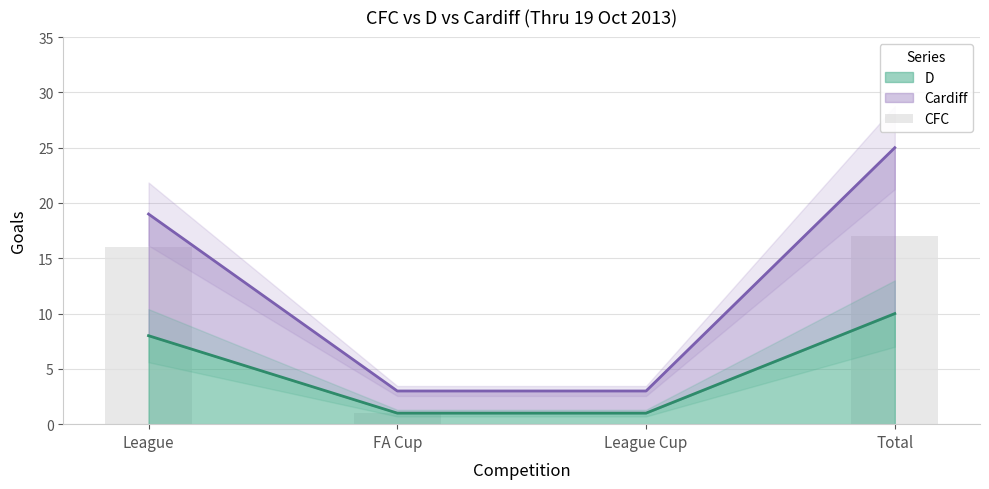

What is the value of the 4th bar from the left?

17